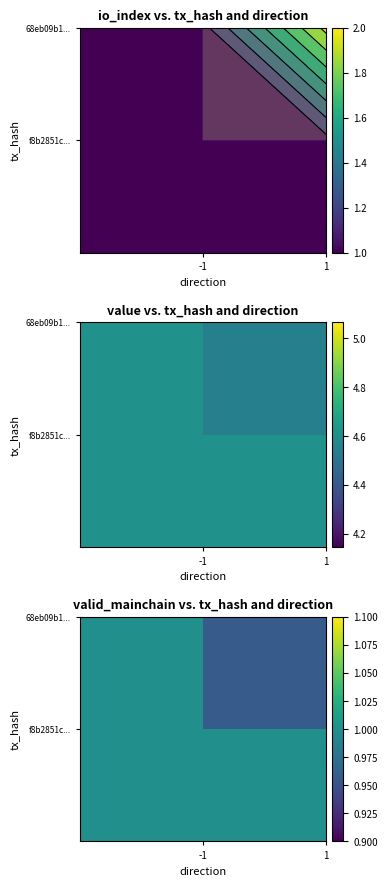

Is the value of f8b2851c3f78b703bf1b2fd4697ffb0b036bd82 at value greater than the value of 68eb09b1712b188685e5434a886ce7d63edbd77 at valid_mainchain?

Yes